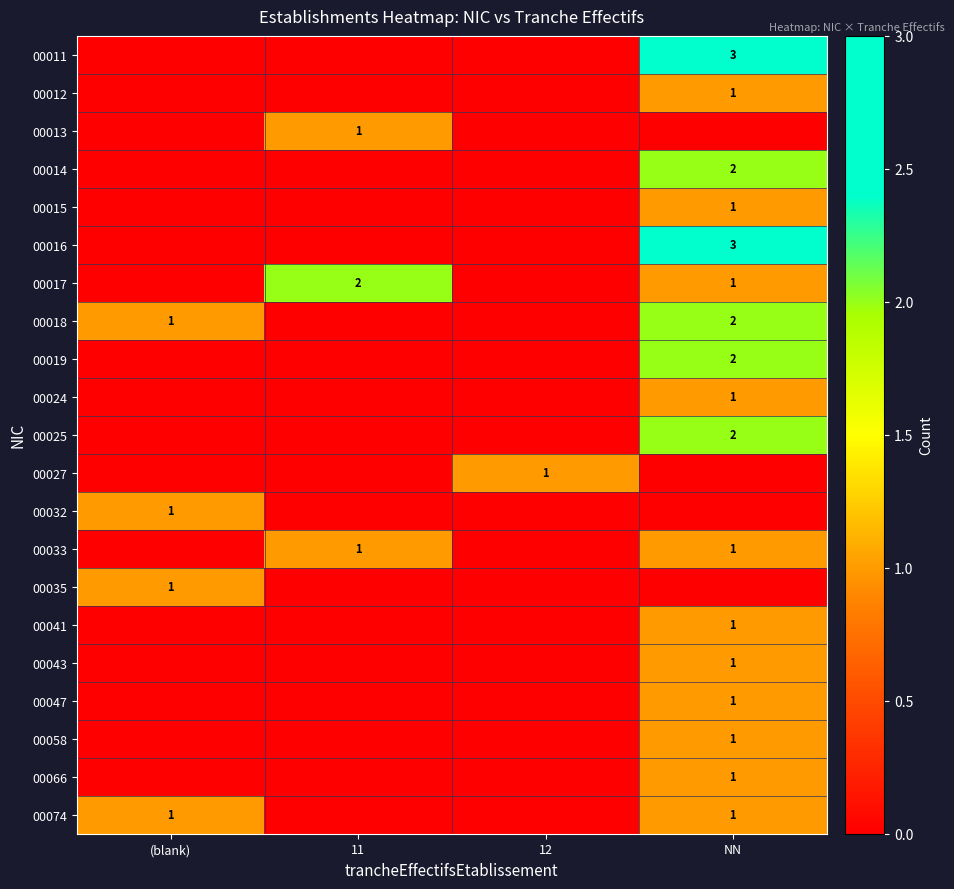

The value of 00016 at NN is 3. True or false?

True